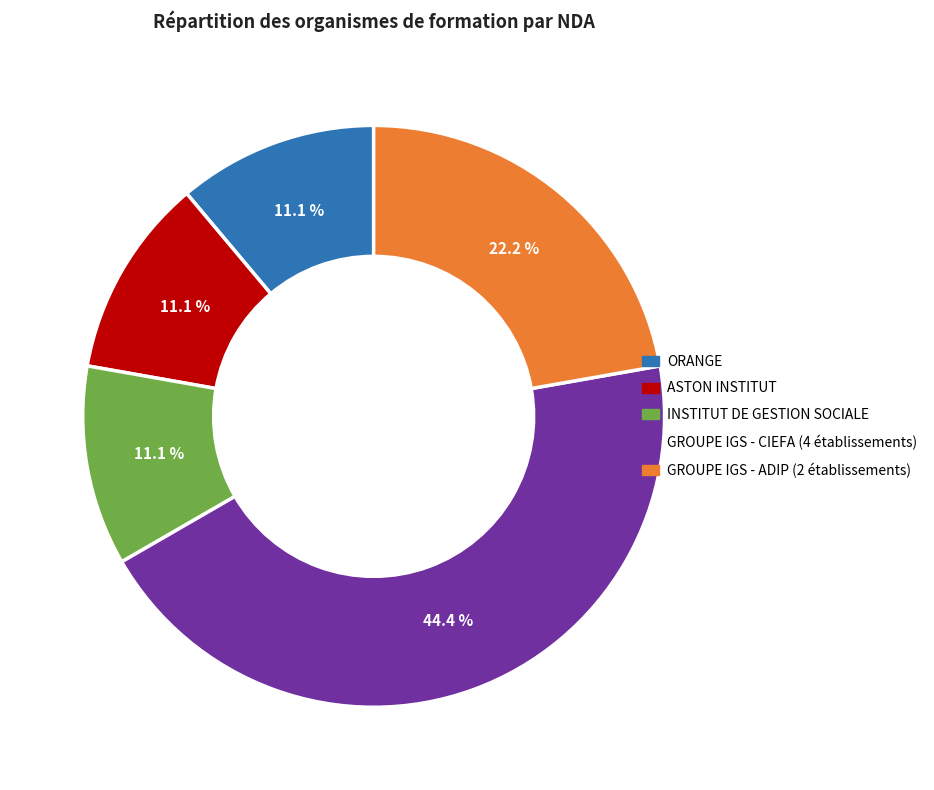

Is there any slice that represents more than half of the pie?

No